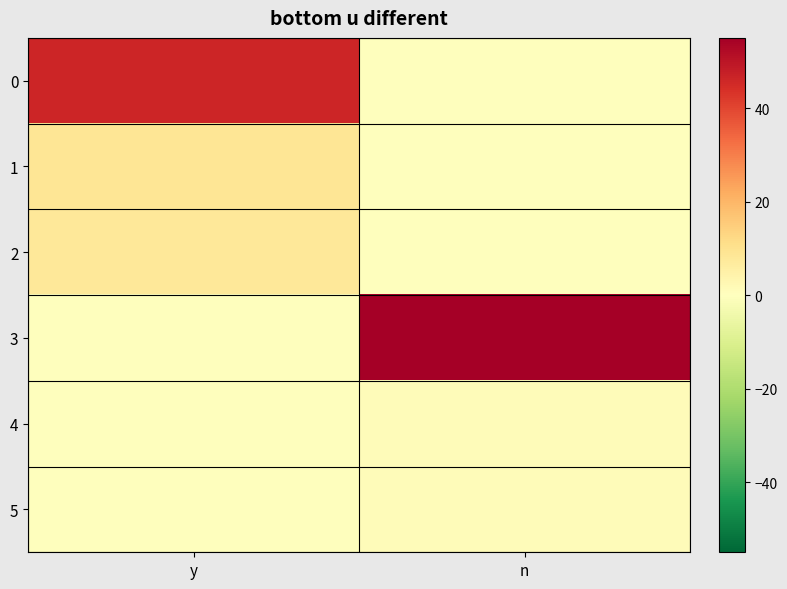

Which series has the widest spread of values?

3